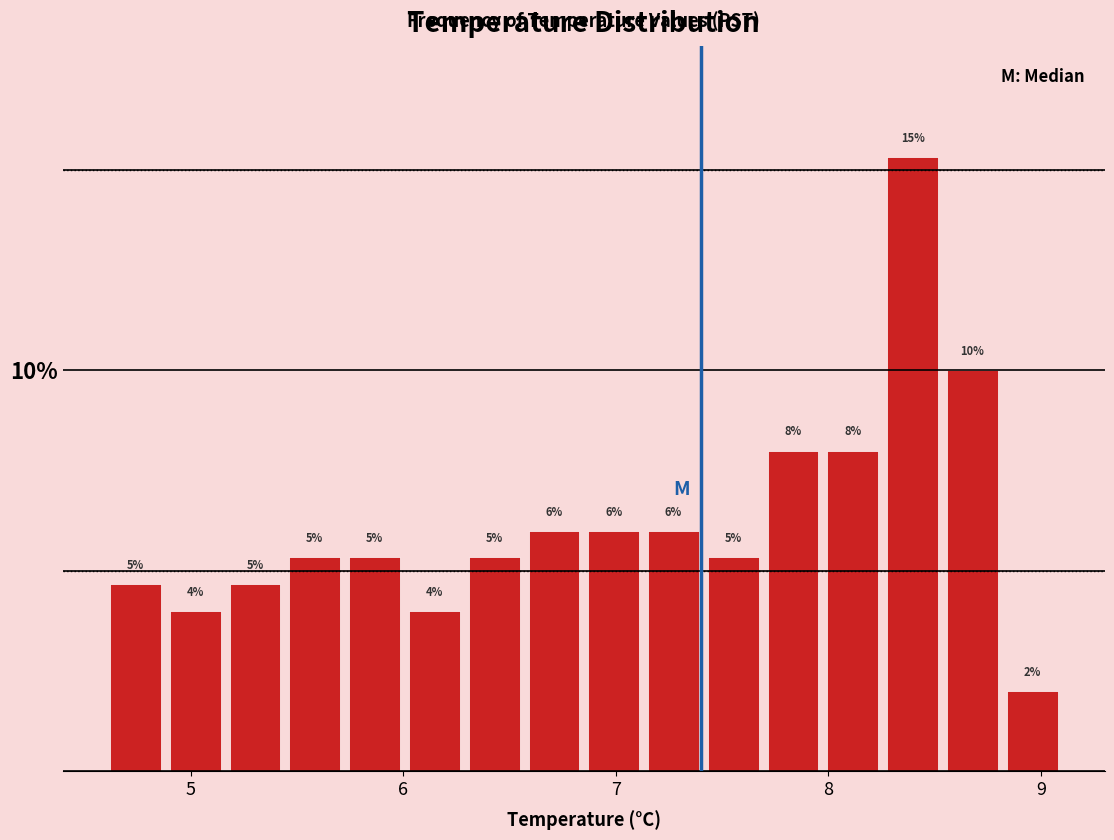

Around what value on the x-axis is the tallest bar? Give the approximate position of its centre, as read against the axis.

8.4